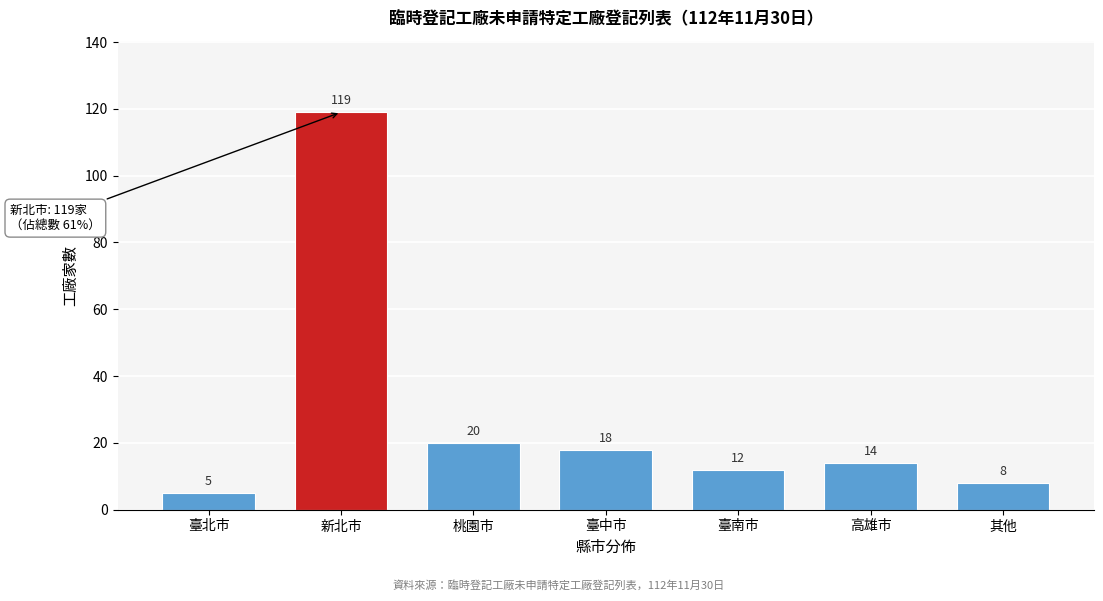

Reading right to left, transcribe all the data shown in this chart.

其他=8	高雄市=14	臺南市=12	臺中市=18	桃園市=20	新北市=119	臺北市=5